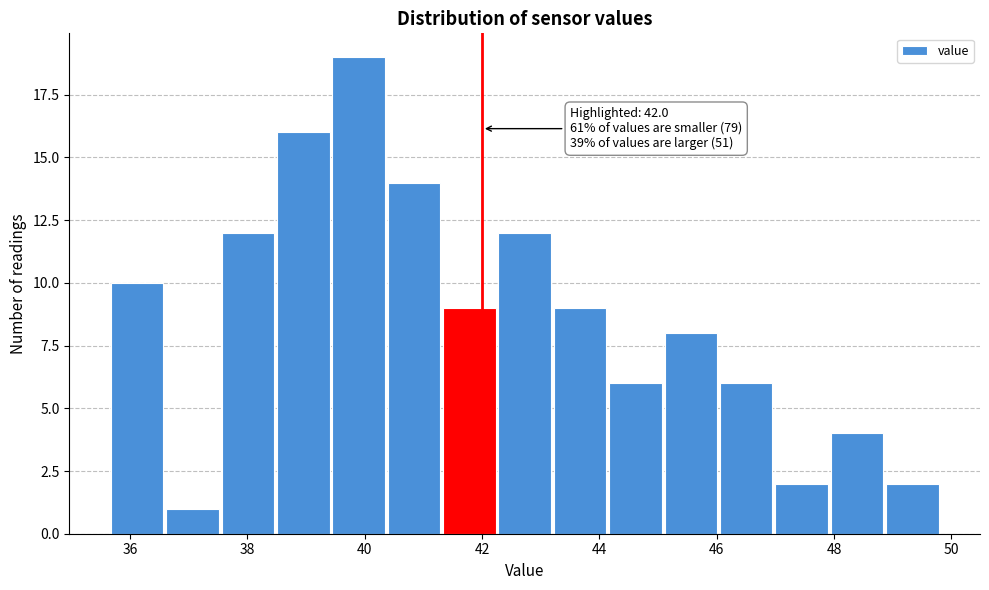

Over which range of the x-axis is the bar tallest?

39.4 to 40.4